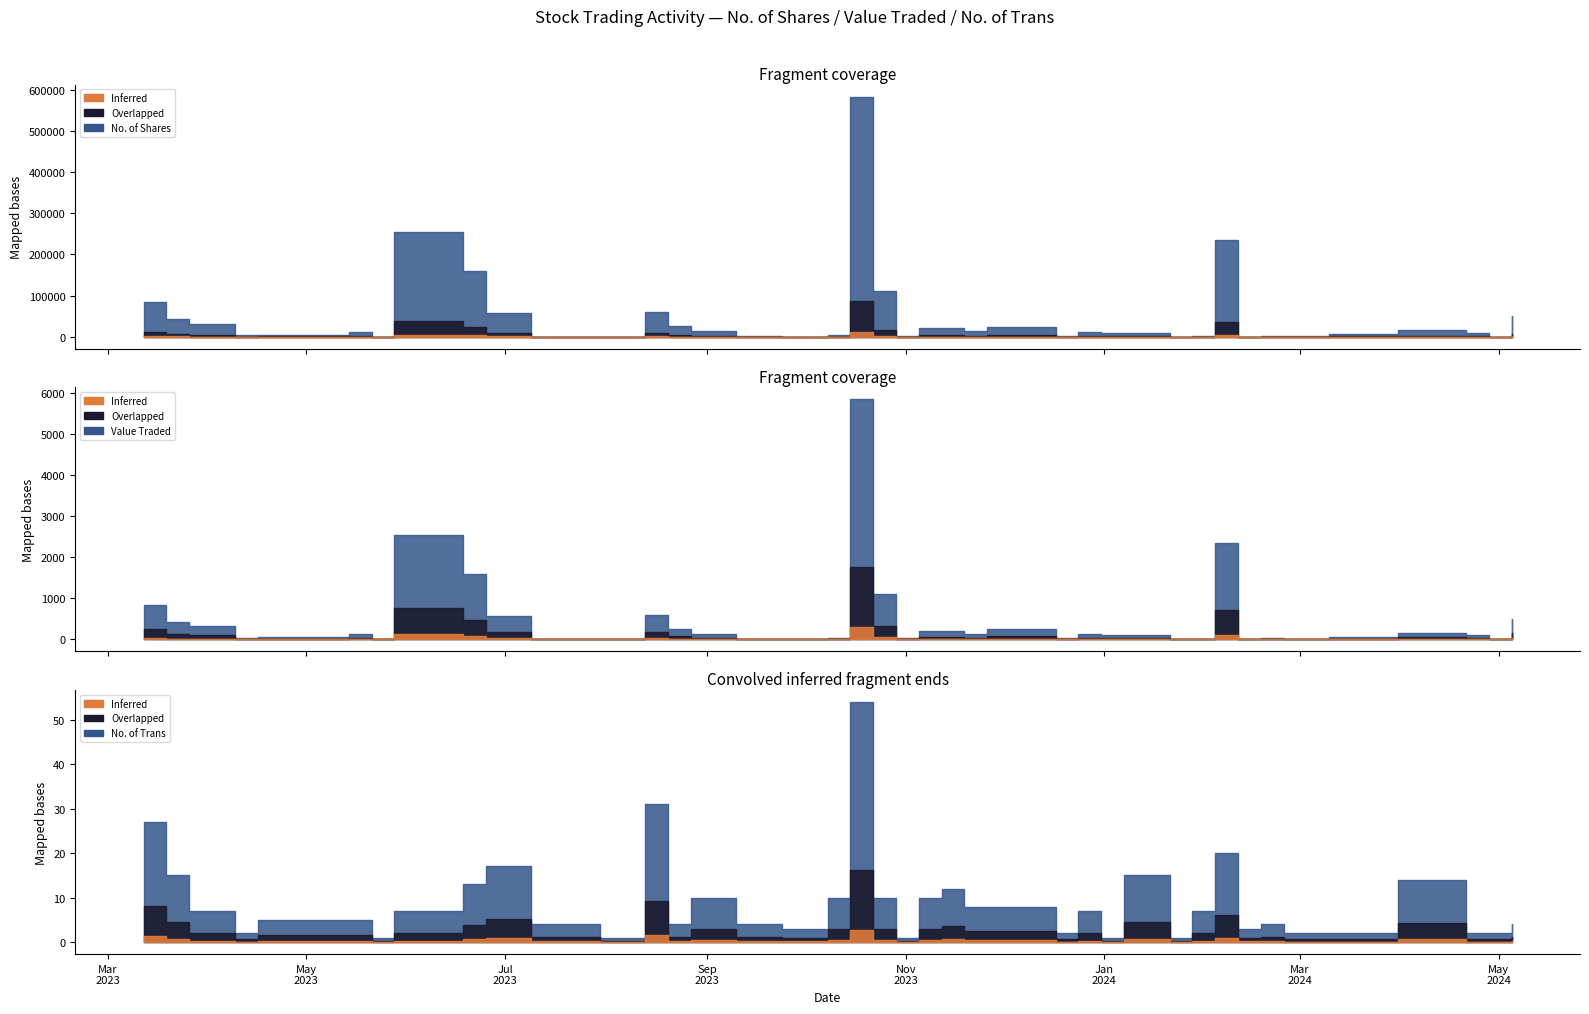

Reading left to right, extract all data points from this chart.

No. of Shares: 05/05/2024=50000	28/04/2024=10	21/04/2024=10012	31/03/2024=15840	10/03/2024=6505	25/02/2024=1015	18/02/2024=2015	11/02/2024=9	04/02/2024=234620	28/01/2024=825	21/01/2024=5	07/01/2024=9841	31/12/2023=10000	24/12/2023=12537	17/12/2023=2160	26/11/2023=24818	19/11/2023=14158	12/11/2023=21552	05/11/2023=21126	29/10/2023=3000	22/10/2023=110101	15/10/2023=583648	08/10/2023=4422	24/09/2023=18	10/09/2023=712	27/08/2023=13681	20/08/2023=25022	13/08/2023=59272	30/07/2023=4	09/07/2023=429	25/06/2023=57893	18/06/2023=160100	28/05/2023=254381	21/05/2023=1	14/05/2023=11507	16/04/2023=5509	09/04/2023=3530	26/03/2023=32210	19/03/2023=42642	12/03/2023=84165
Value Traded: 05/05/2024=500	28/04/2024=0	21/04/2024=100	31/03/2024=158	10/03/2024=65	25/02/2024=10	18/02/2024=40	11/02/2024=0	04/02/2024=2347	28/01/2024=8	21/01/2024=0	07/01/2024=98	31/12/2023=100	24/12/2023=126	17/12/2023=33	26/11/2023=248	19/11/2023=142	12/11/2023=216	05/11/2023=212	29/10/2023=30	22/10/2023=1101	15/10/2023=5839	08/10/2023=44	24/09/2023=0	10/09/2023=7	27/08/2023=137	20/08/2023=250	13/08/2023=593	30/07/2023=0	09/07/2023=5	25/06/2023=579	18/06/2023=1602	28/05/2023=2544	21/05/2023=0	14/05/2023=123	16/04/2023=55	09/04/2023=35	26/03/2023=322	19/03/2023=427	12/03/2023=842
No. of Trans: 05/05/2024=4	28/04/2024=2	21/04/2024=2	31/03/2024=14	10/03/2024=2	25/02/2024=2	18/02/2024=4	11/02/2024=3	04/02/2024=20	28/01/2024=7	21/01/2024=1	07/01/2024=15	31/12/2023=1	24/12/2023=7	17/12/2023=2	26/11/2023=8	19/11/2023=8	12/11/2023=12	05/11/2023=10	29/10/2023=1	22/10/2023=10	15/10/2023=54	08/10/2023=10	24/09/2023=3	10/09/2023=4	27/08/2023=10	20/08/2023=4	13/08/2023=31	30/07/2023=1	09/07/2023=4	25/06/2023=17	18/06/2023=13	28/05/2023=7	21/05/2023=1	14/05/2023=5	16/04/2023=5	09/04/2023=2	26/03/2023=7	19/03/2023=15	12/03/2023=27